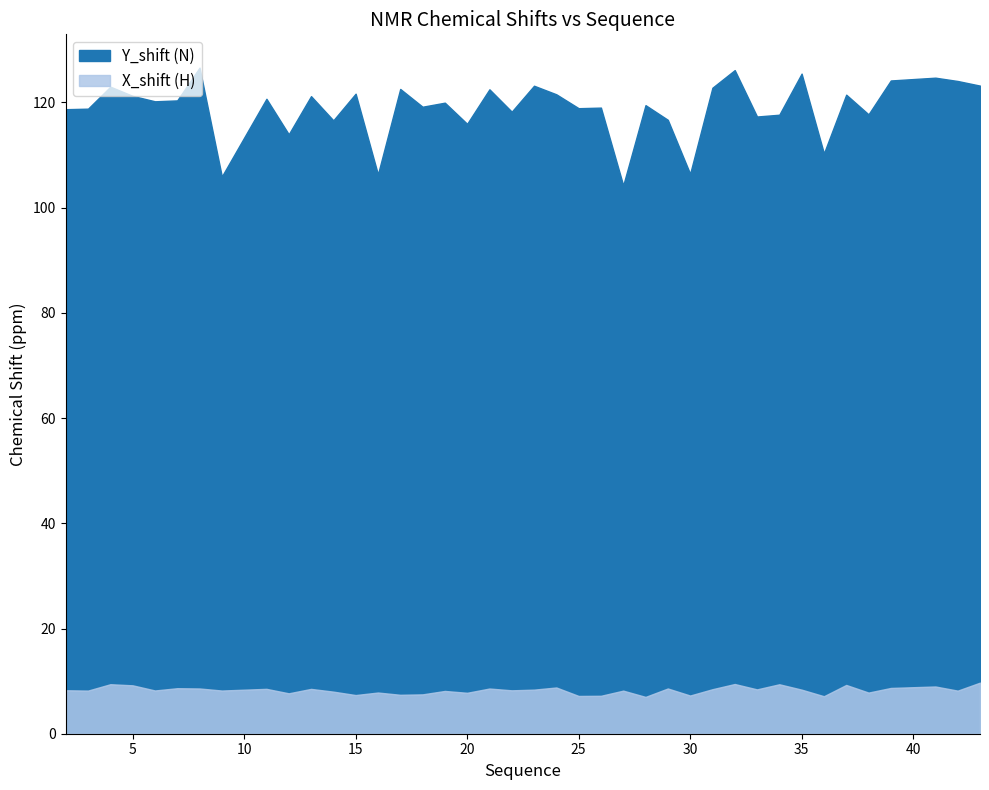

Where is the first local minimum for X_shift?

3